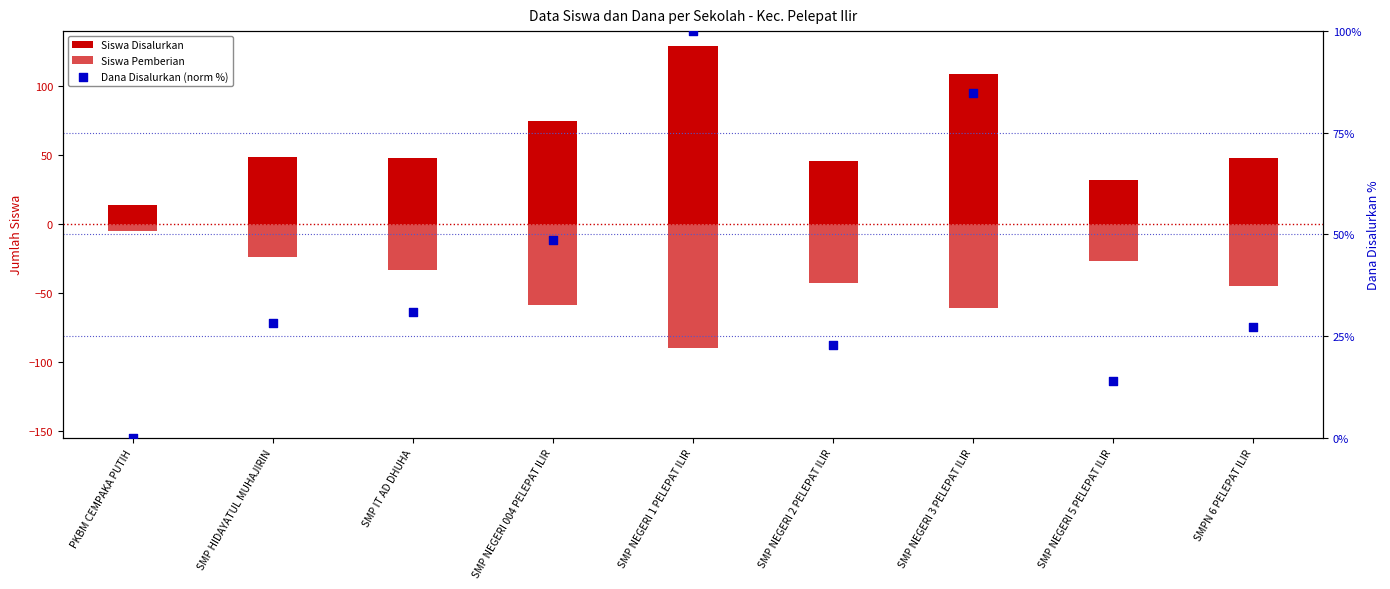

Is the value of Siswa Pemberian at SMP IT AD DHUHA greater than the value of Dana Disalurkan (norm %) at SMP NEGERI 5 PELEPAT ILIR?

No